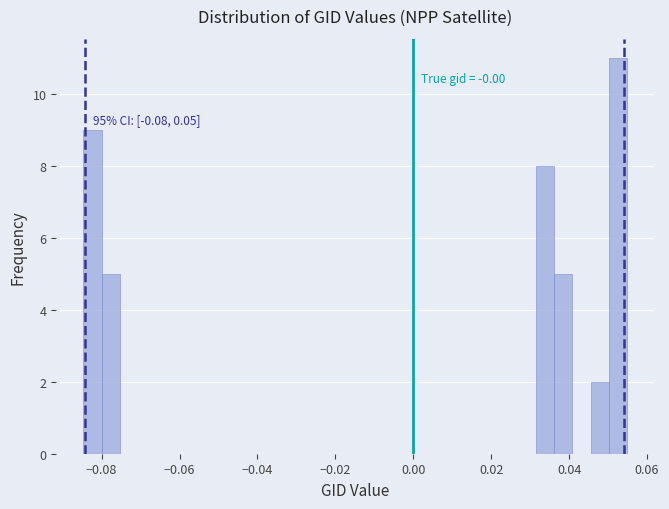

Around what value on the x-axis is the tallest bar? Give the approximate position of its centre, as read against the axis.

0.052